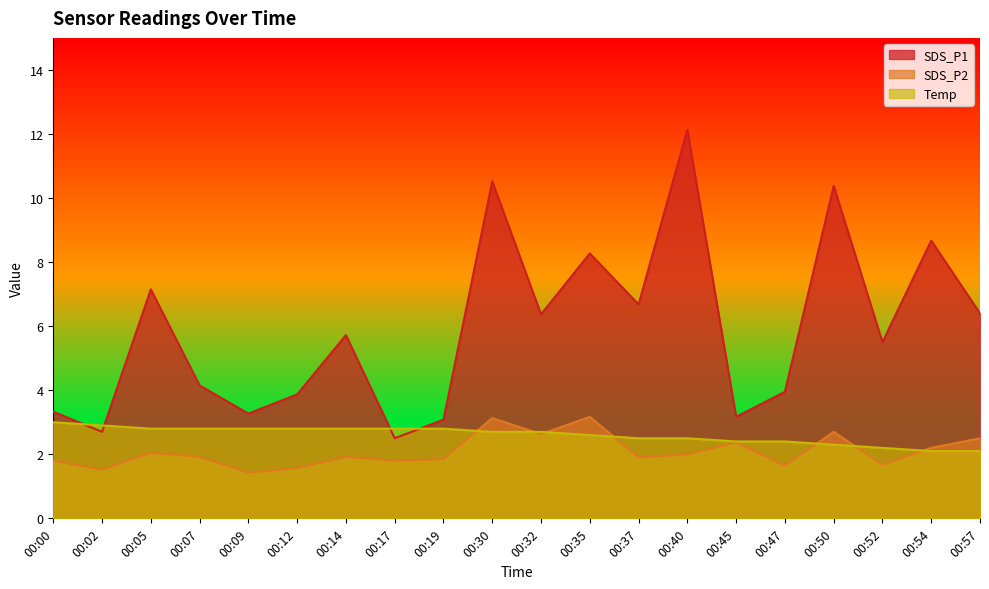

Is the value of Temp at 00:12 greater than the value of SDS_P1 at 00:30?

No